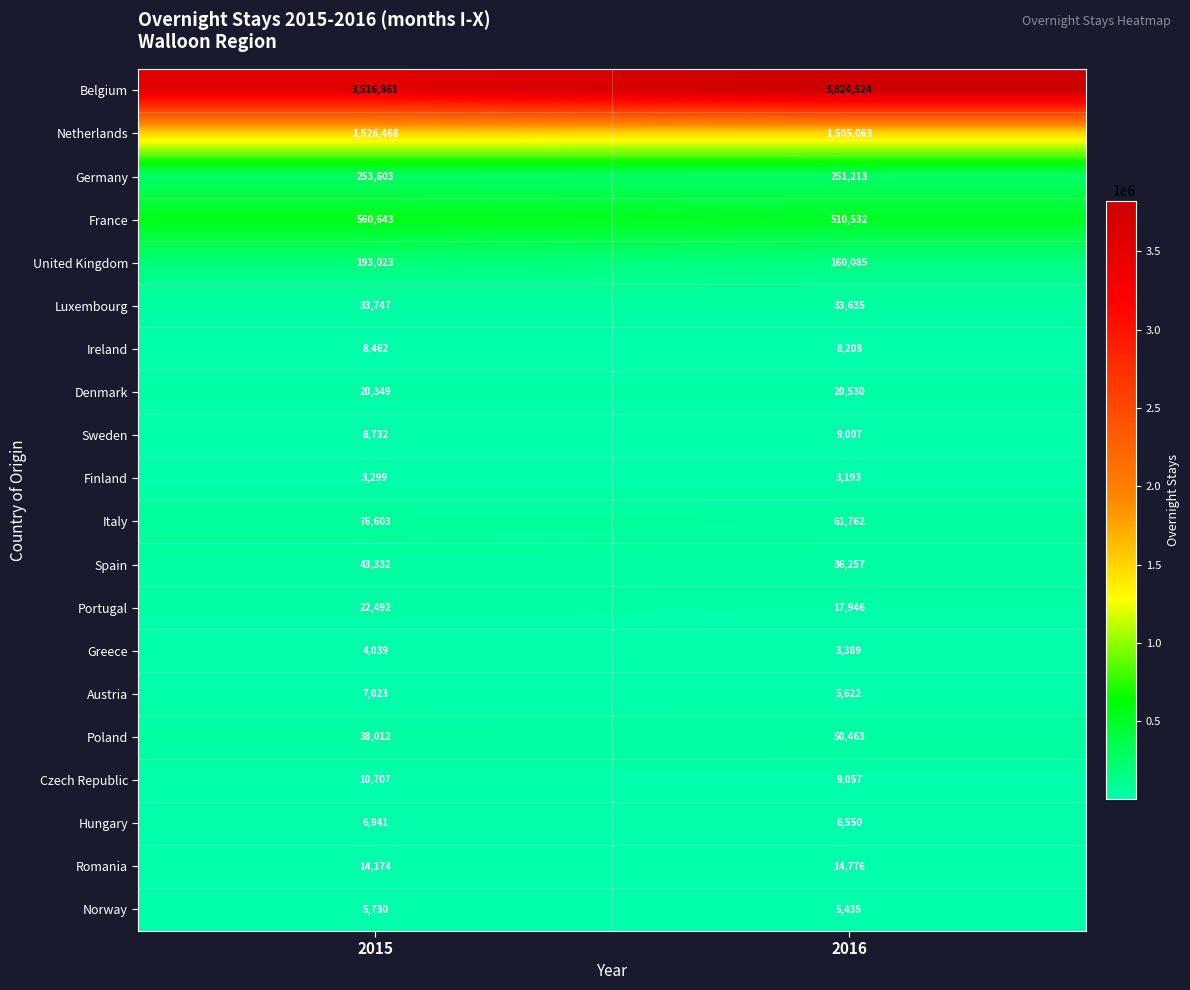

Which category has the lowest value across all series?

2016